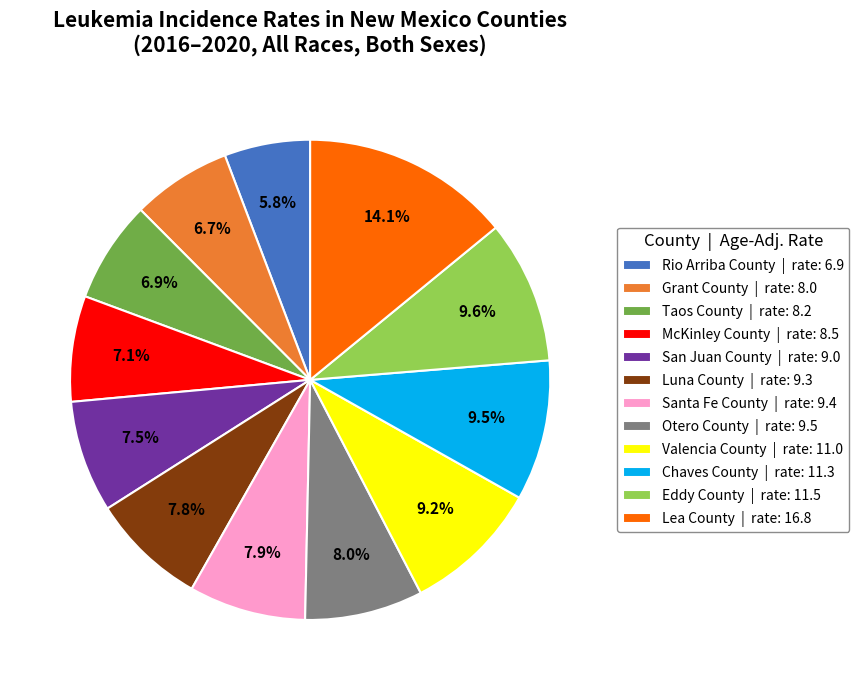

What is the smallest slice in the pie chart?

Rio Arriba County